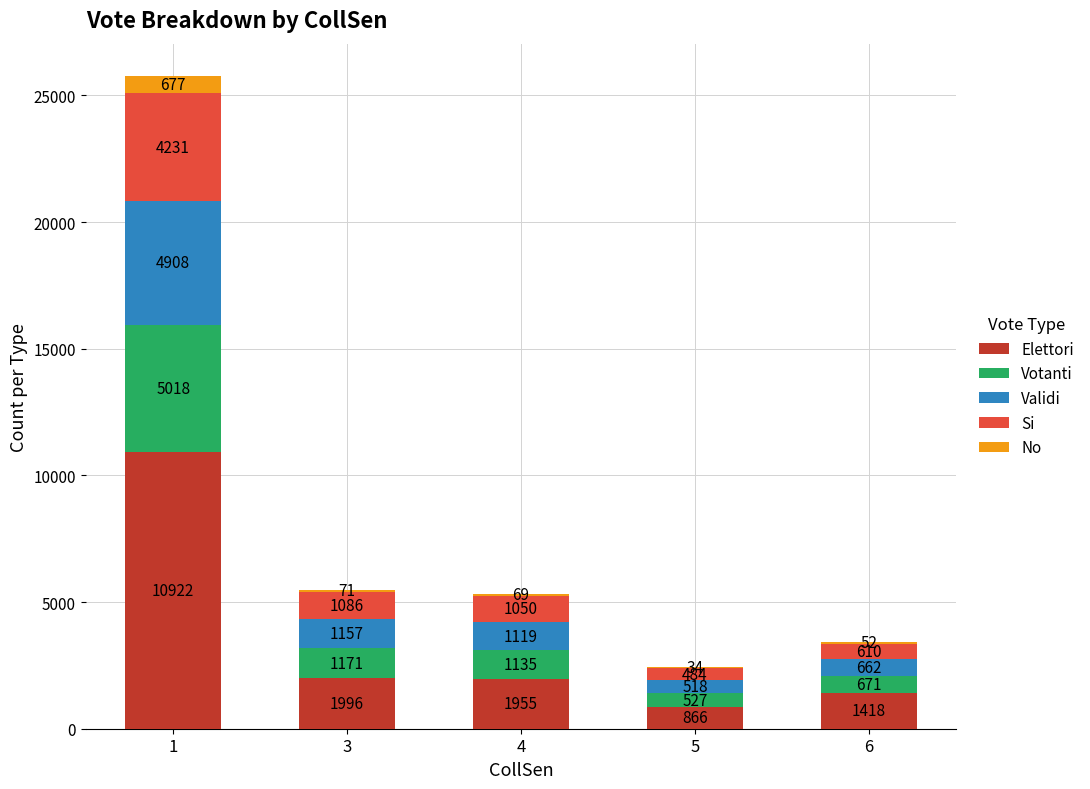

What is the highest value of the Elettori series?

10922